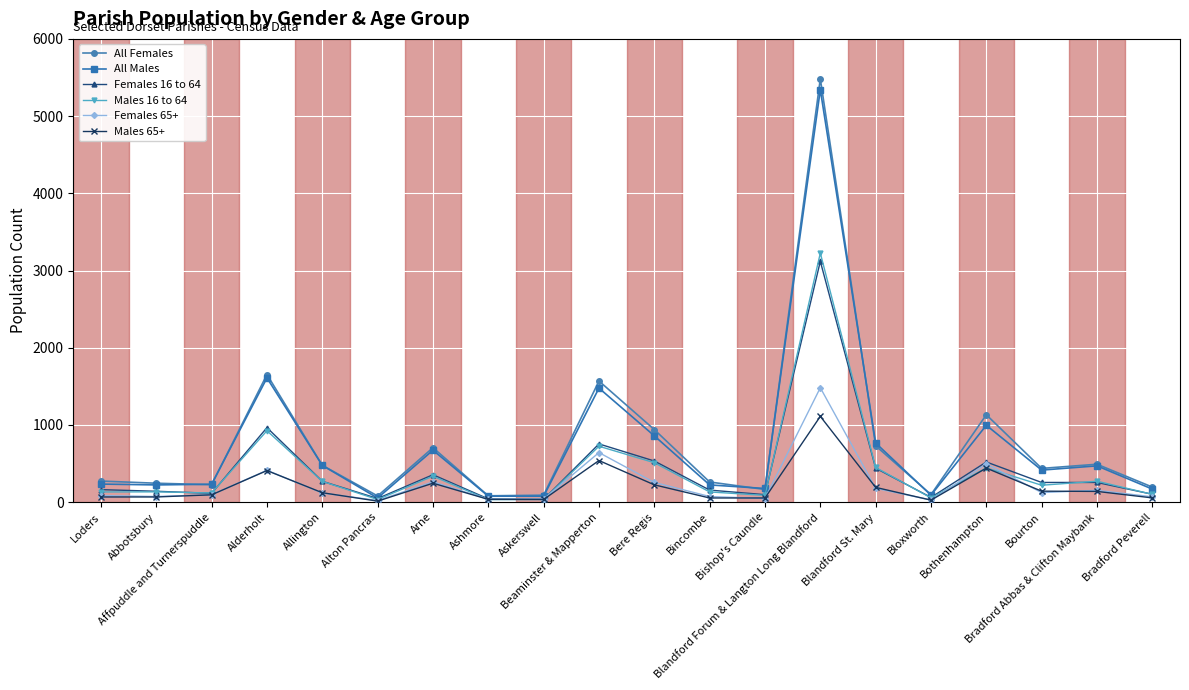

What is the average value of the Males 65+ series?

203